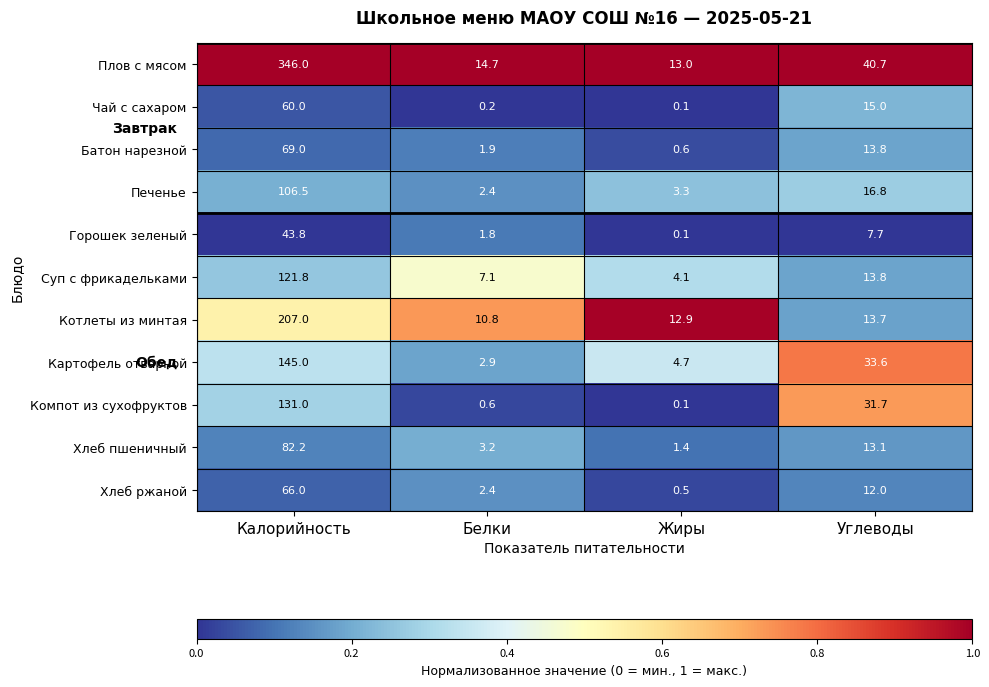

List the labels in order of Котлеты из минтая value, smallest first.

Белки, Жиры, Углеводы, Калорийность